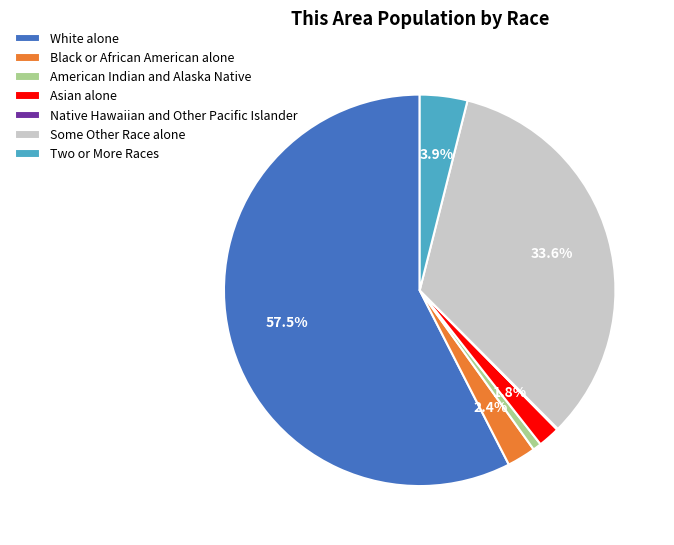

Which category accounts for the majority?

White alone